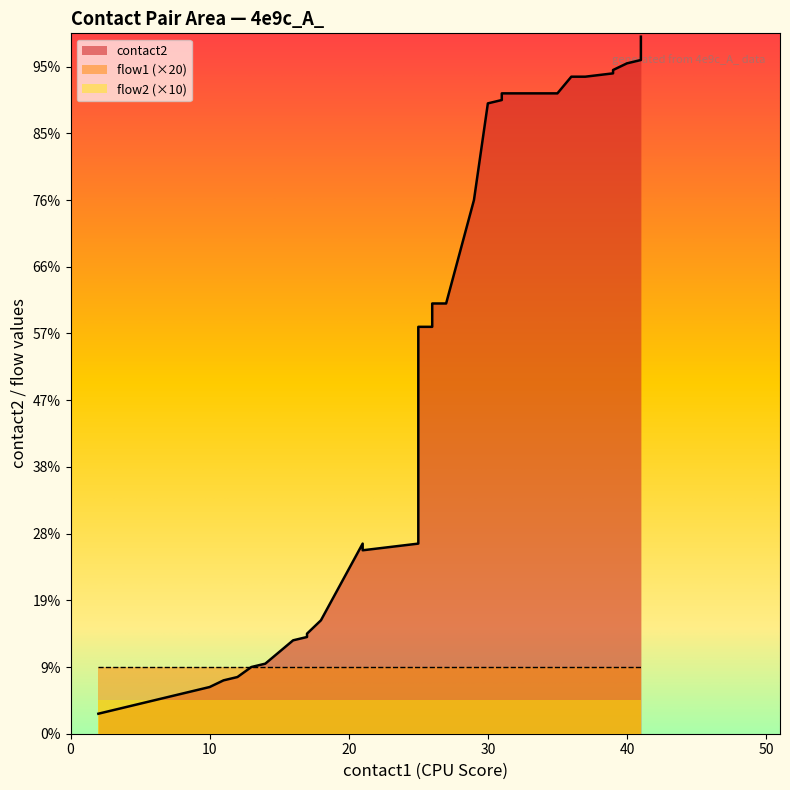

Which series has the largest total across all categories?

contact2